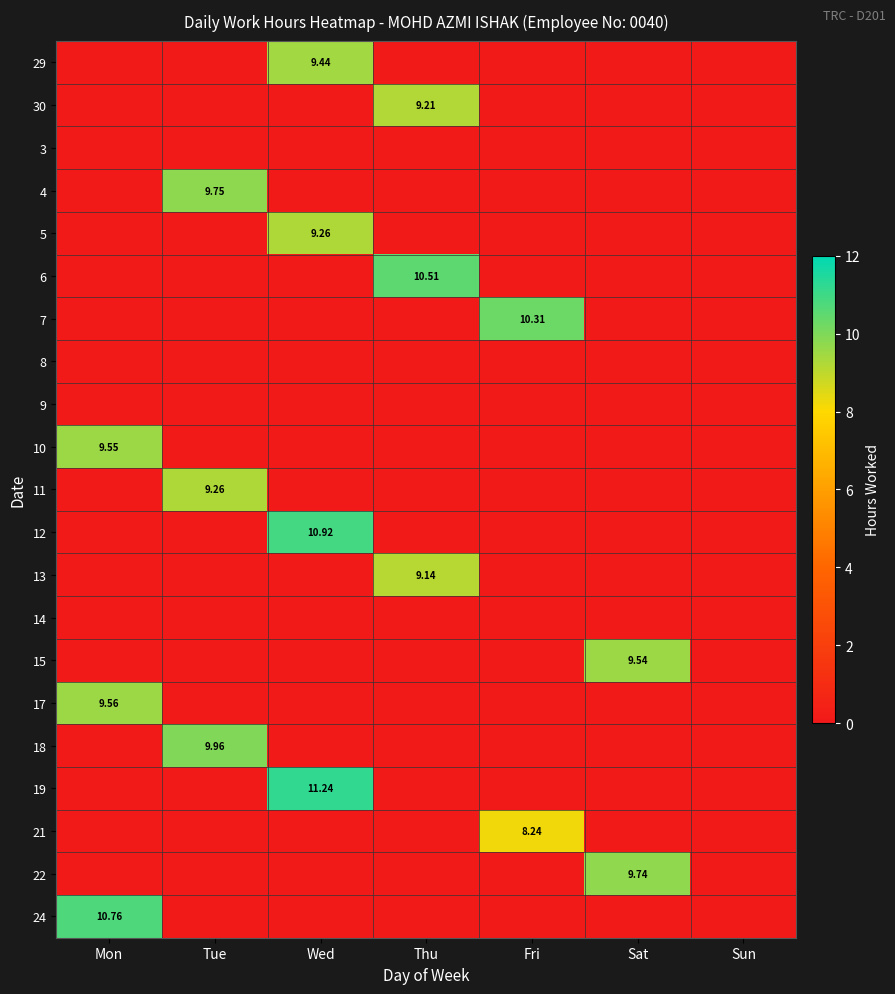

What is the spread (max minus min) of values at Tue?

10.0